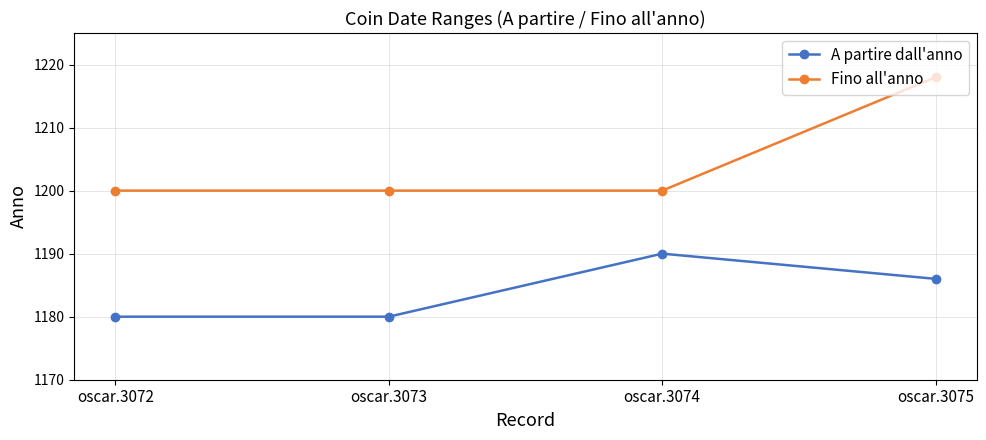

Rank the series by their average value, from highest to lowest.

Fino all'anno, A partire dall'anno